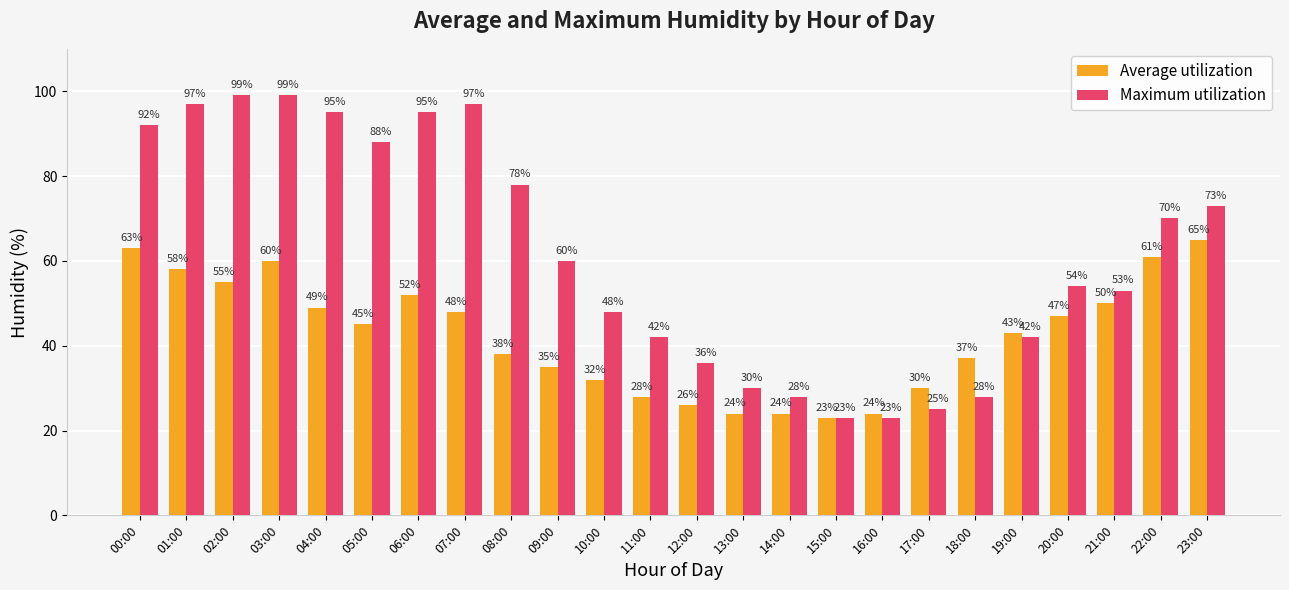

What is the label of the 21st bar from the right?

03:00